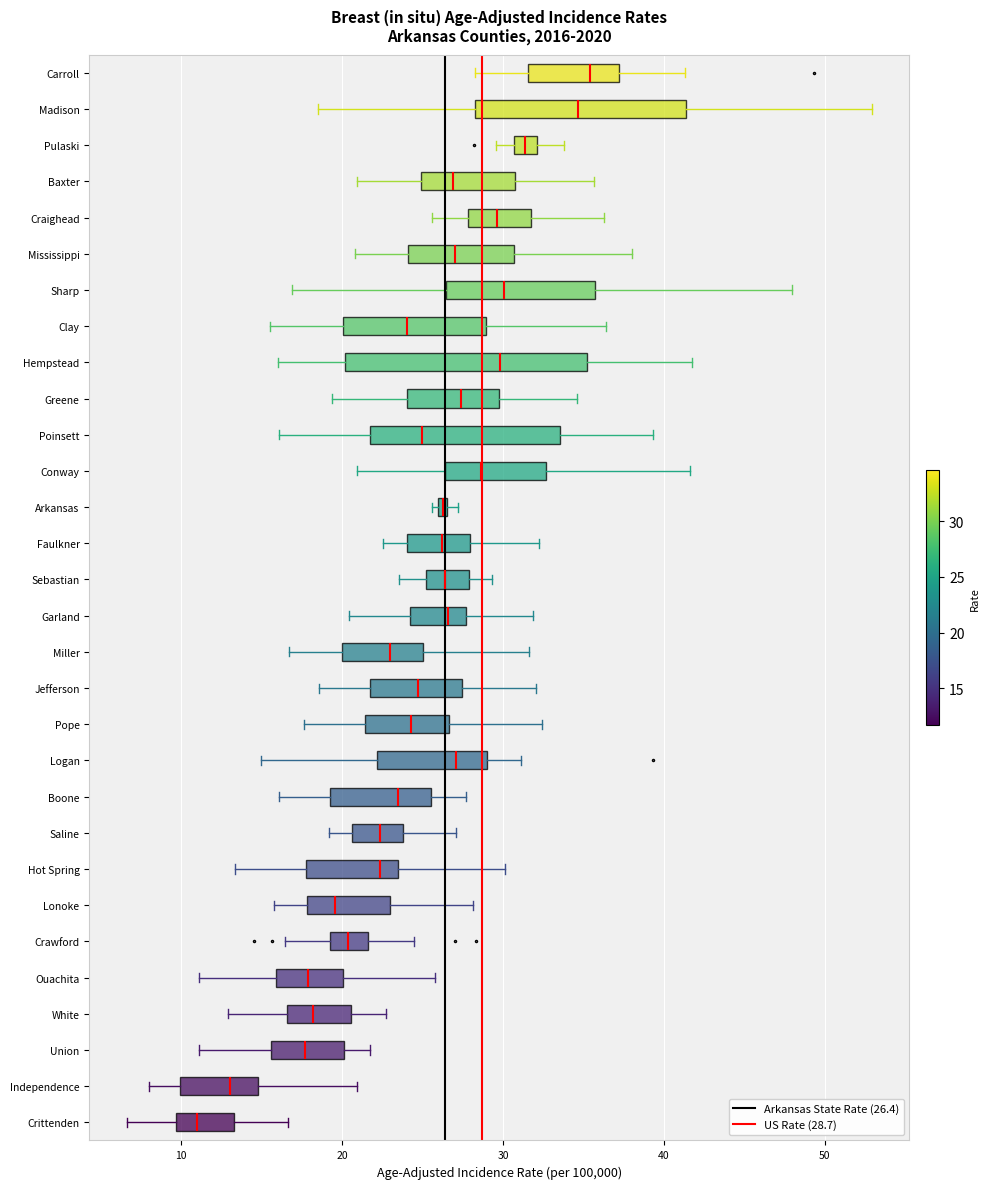

Comparing the boxes themselves (not the whiskers), which one is the widest?

Hempstead